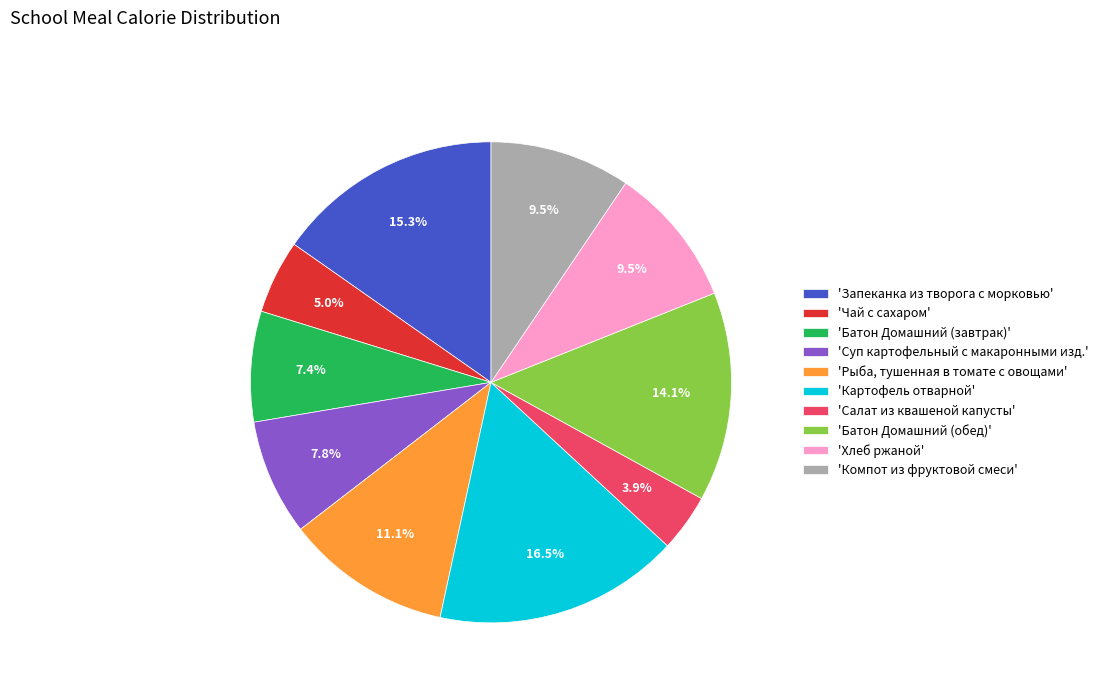

Which has a higher value, 'Рыба, тушенная в томате с овощами' or 'Хлеб ржаной'?

'Рыба, тушенная в томате с овощами'